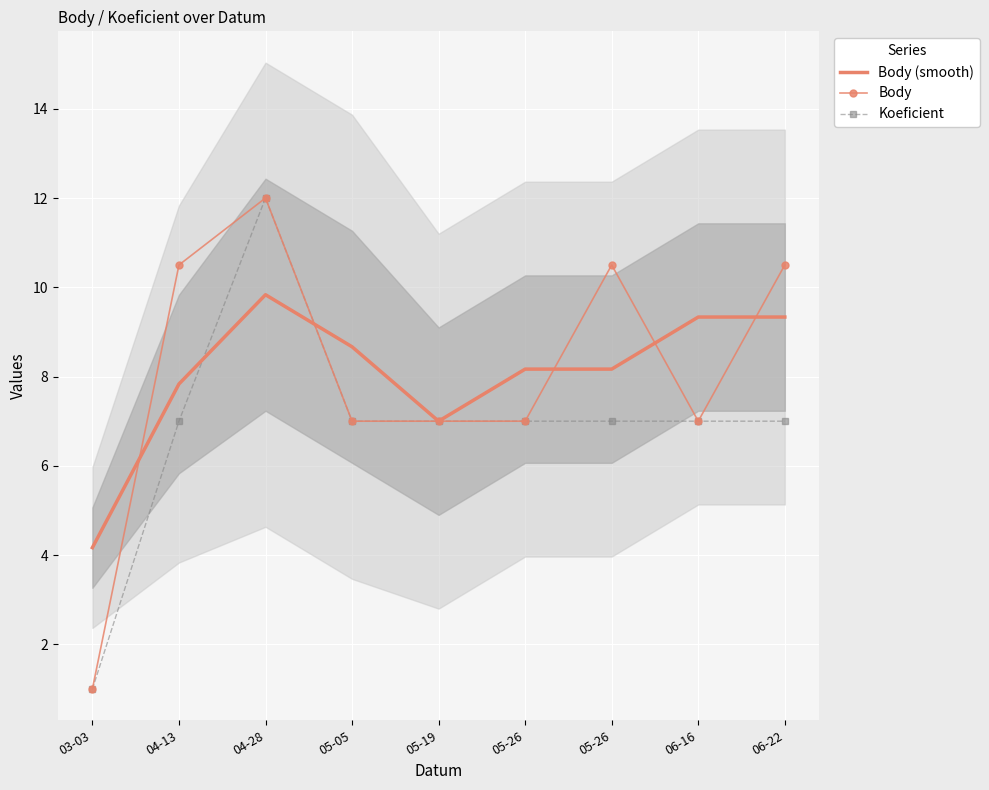

What is the difference between the highest and lowest values at 04-13?

3.5